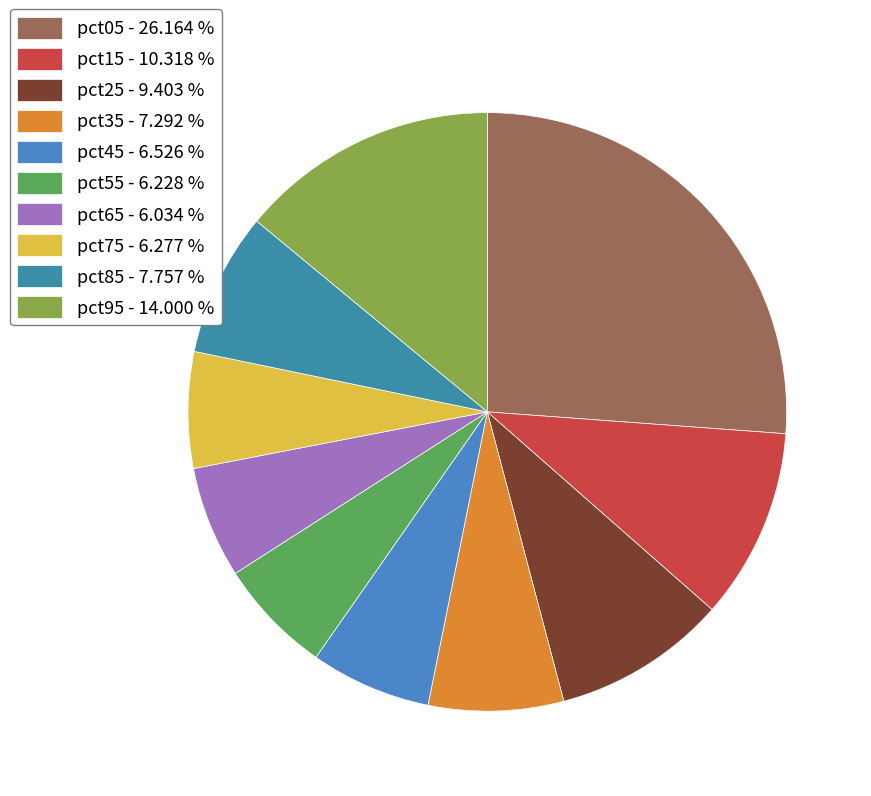

How many slices are in this pie chart?

10